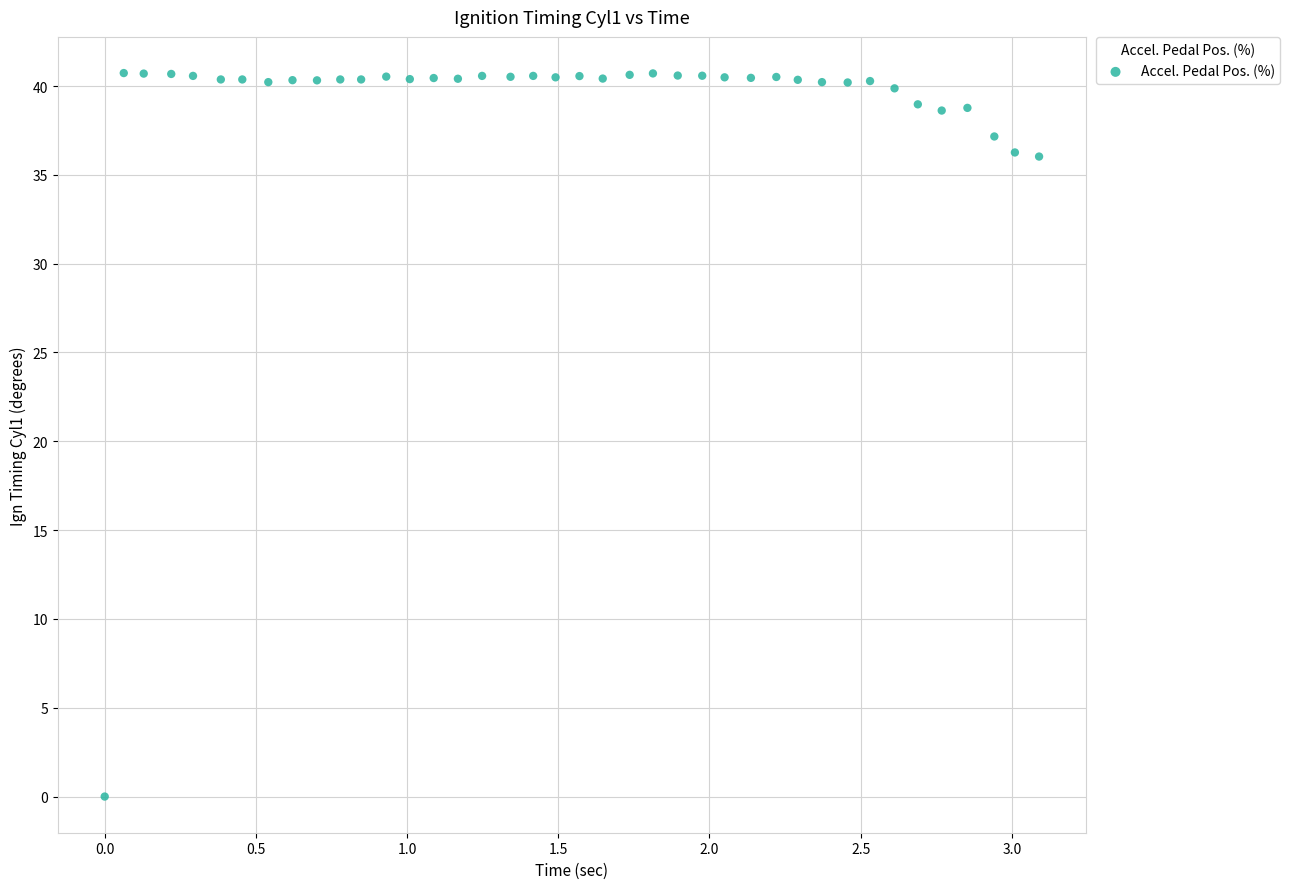

What is the range of Y values (max minus min)?

40.7